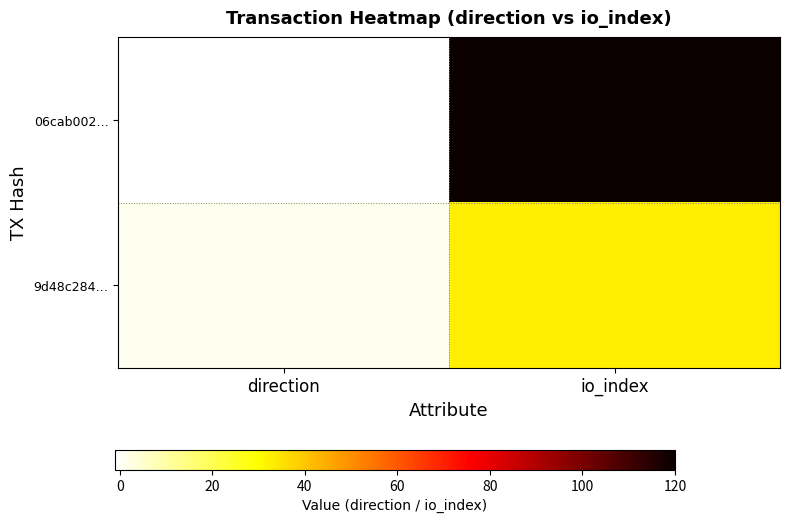

Which has a higher value, direction or io_index?

io_index